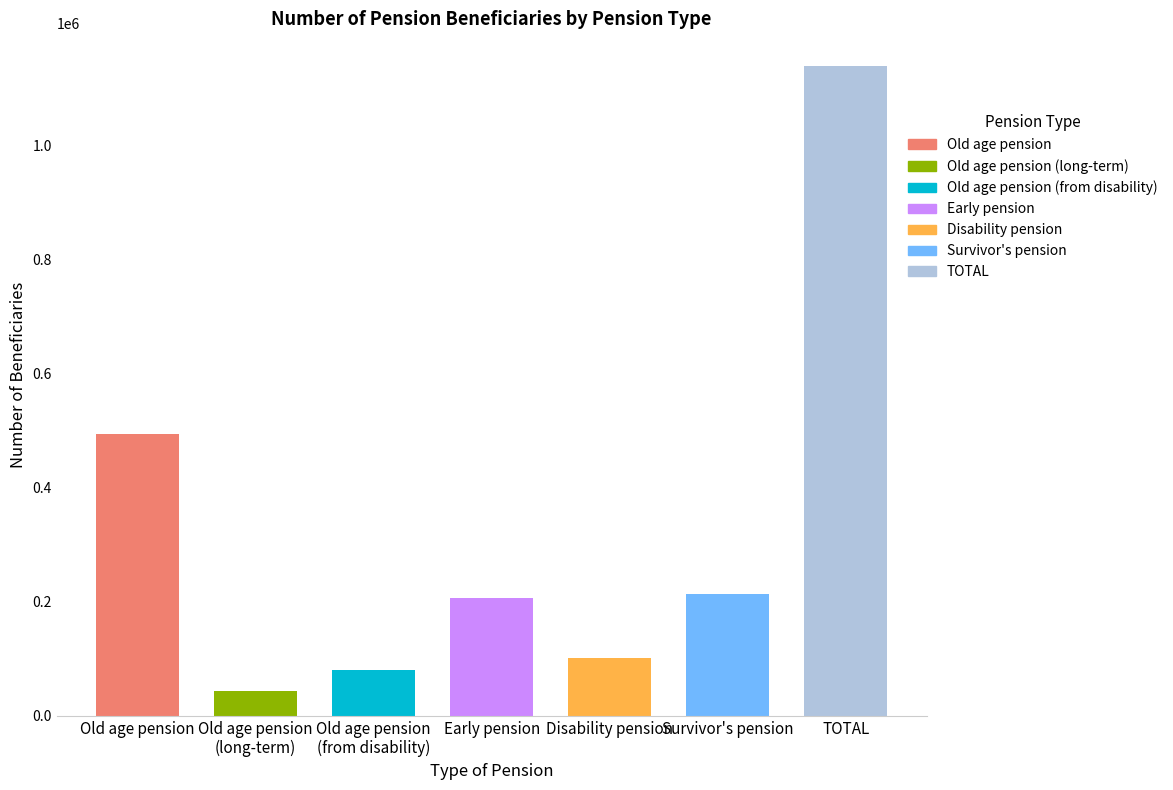

What is the spread (max minus min) of values at Old age pension
(from disability)?

77165.2